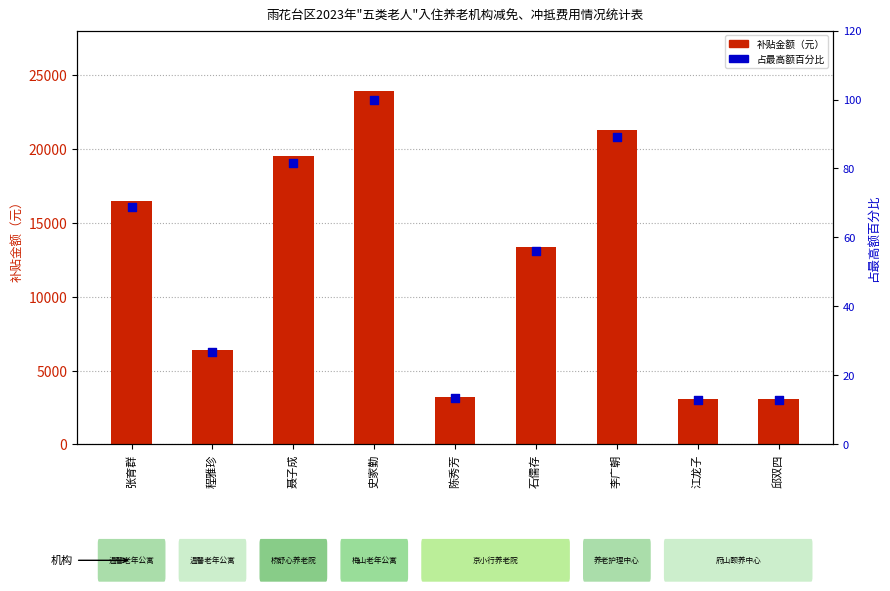

What are all the series names shown in the legend?

补贴金额（元）, 占最高额百分比